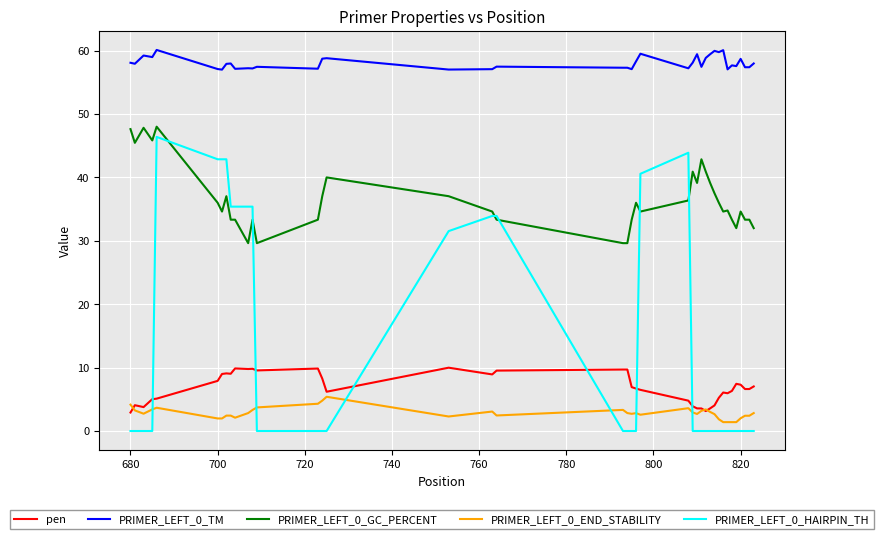

Which series has the largest range (max minus min)?

PRIMER_LEFT_0_HAIRPIN_TH